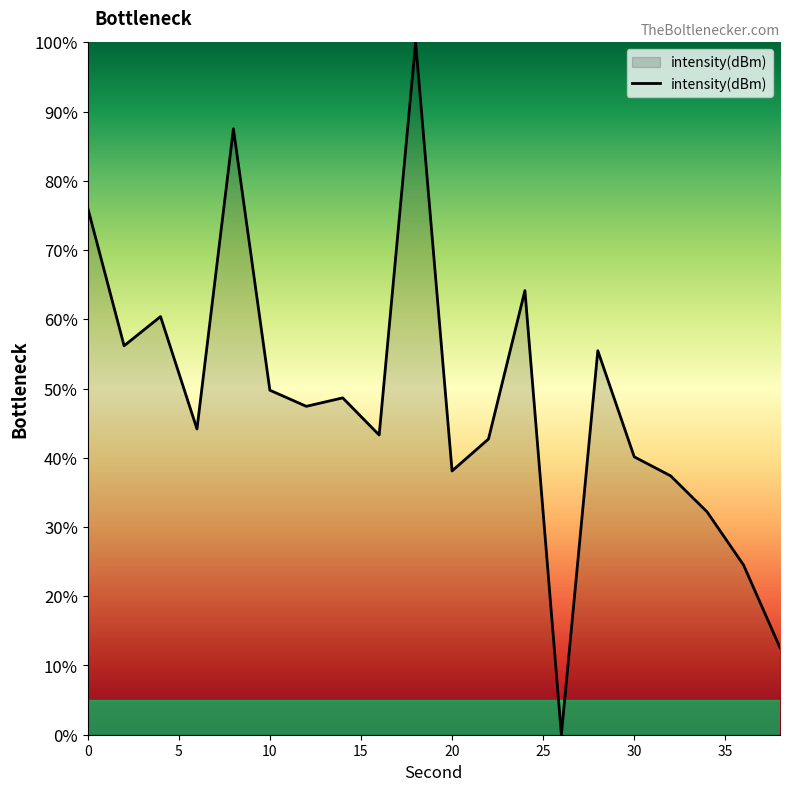

How many interior local valleys (lower than both neighbors) does the data have?

6